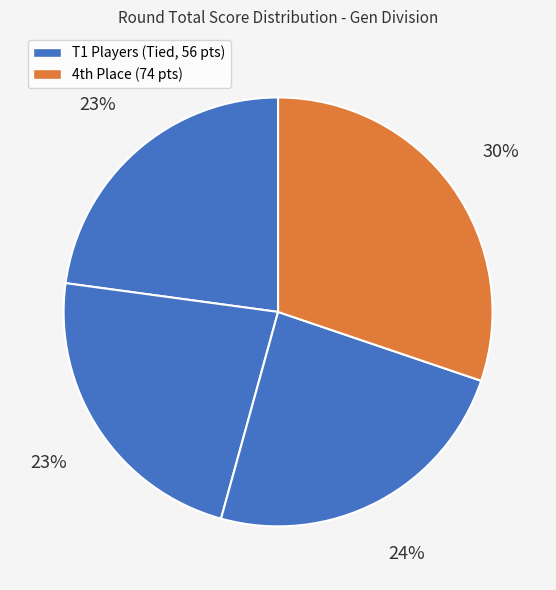

Count the number of slices in the pie.

4